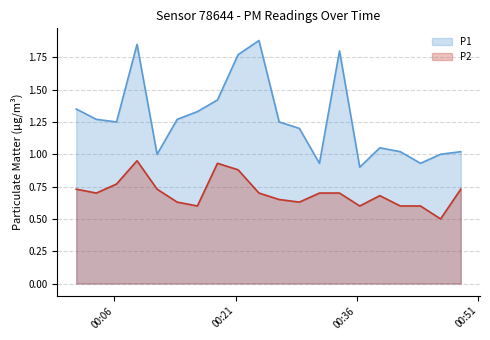

List the series in order of their peak value, lowest first.

P2, P1